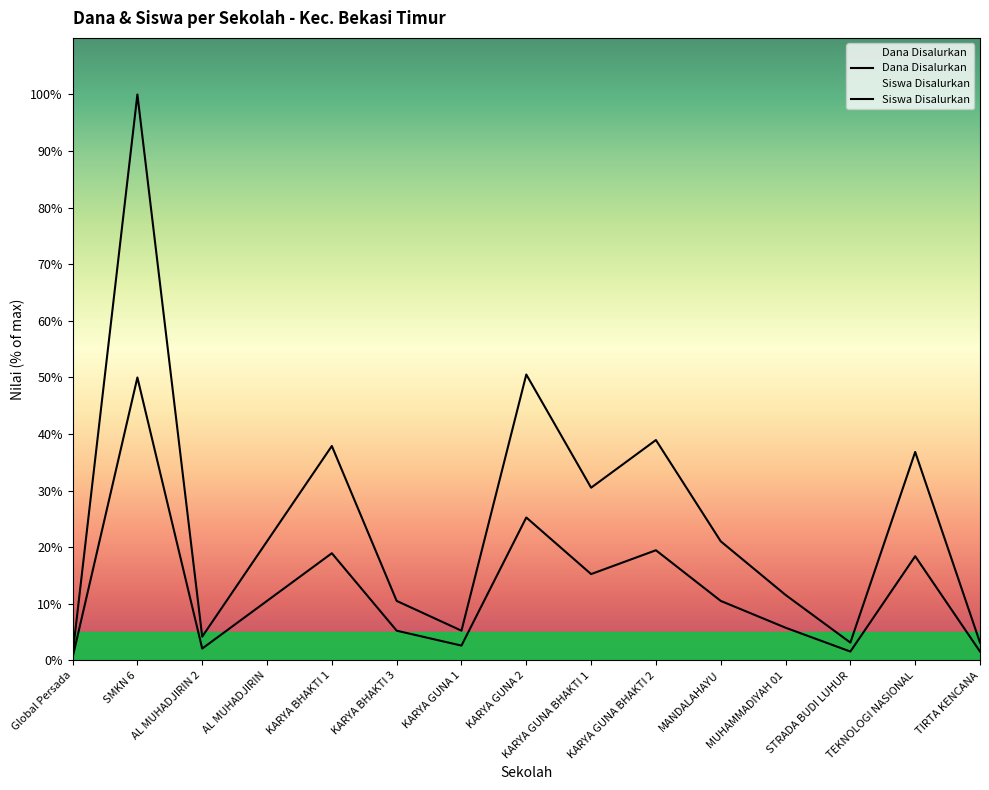

The Dana Pemberian series shows 15.3 at KARYA GUNA BHAKTI 1. True or false?

True